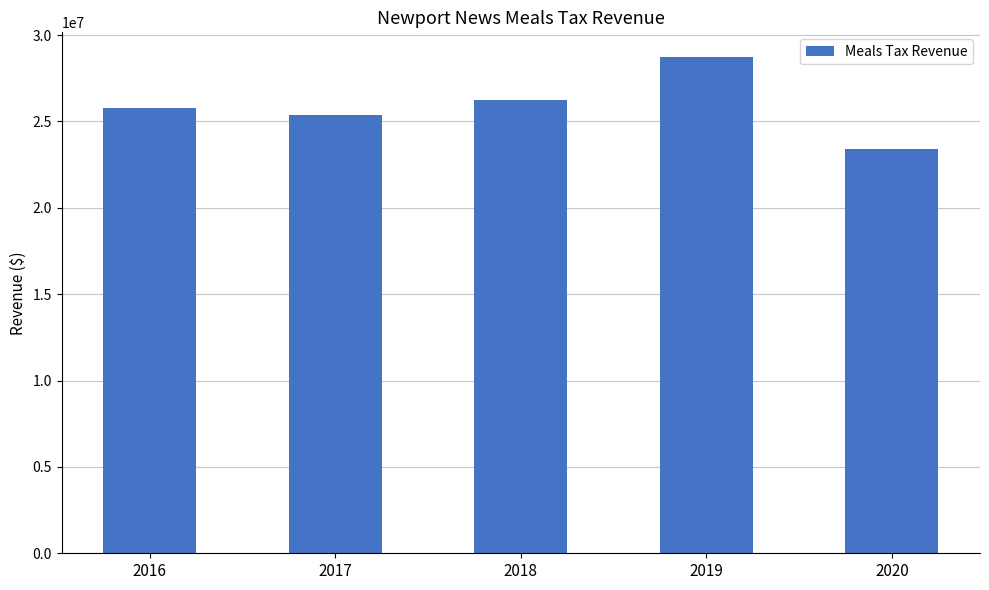

Does the chart contain any negative values?

No